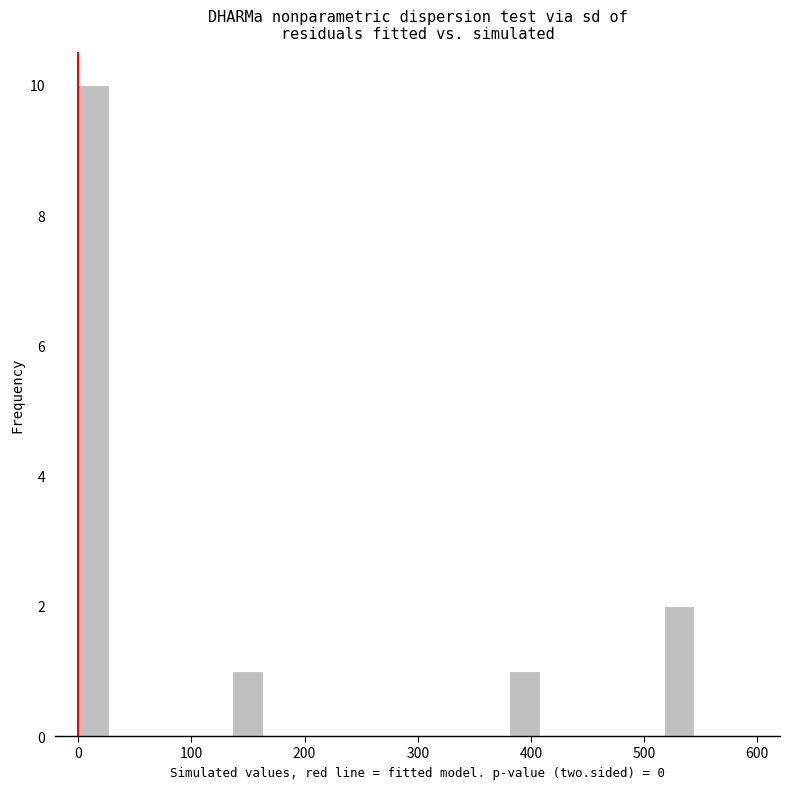

Read against the x-axis, roughly where is the centre of the tallest bar?

10